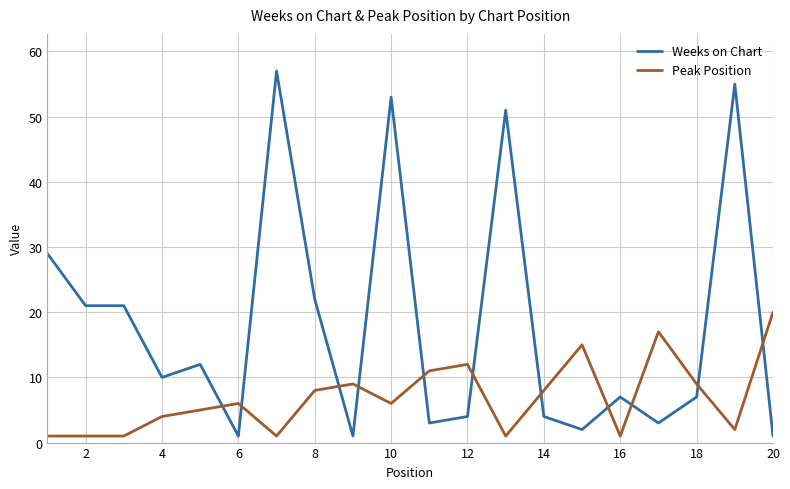

What is the greatest value displayed?

57